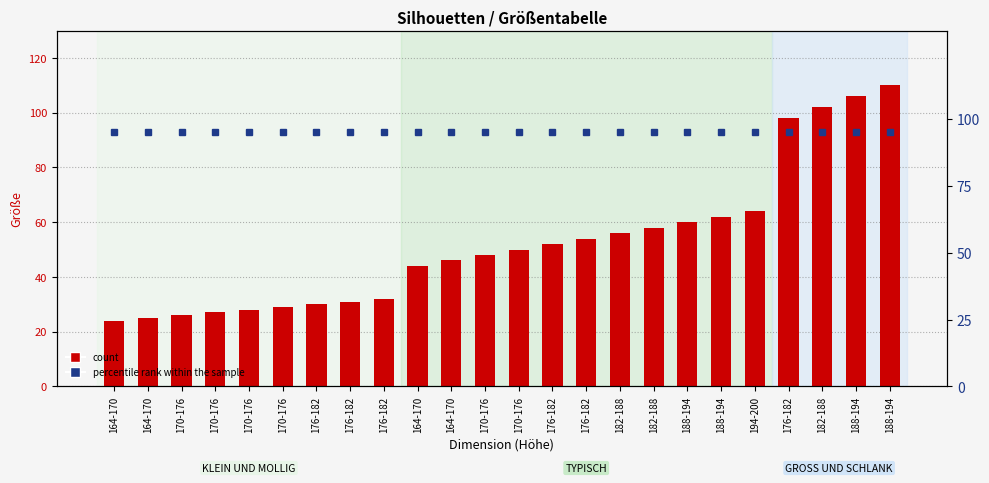

What is the total value across all series at 170-176?

121